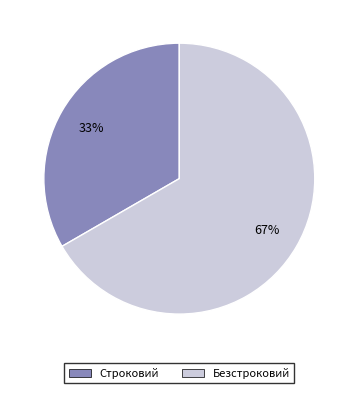

What percentage is the Строковий slice, to the nearest percent?

33%